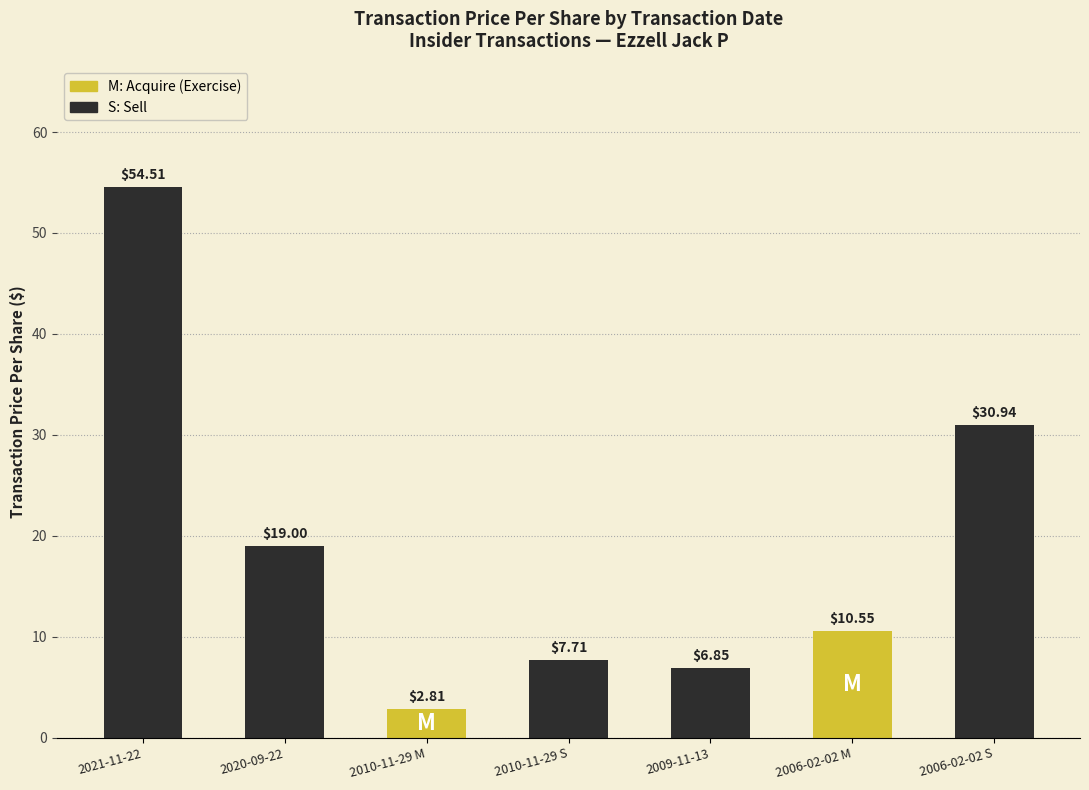

What position from the right is 2010-11-29 S?

4